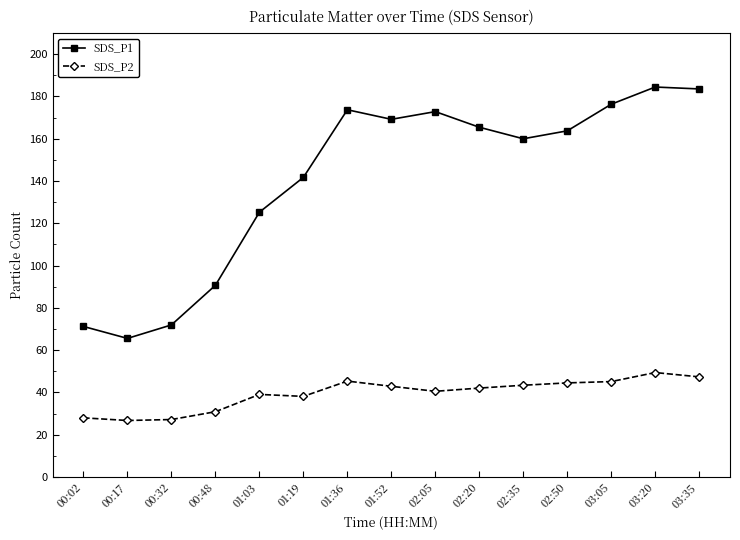

What is the minimum value shown in the chart?

26.8